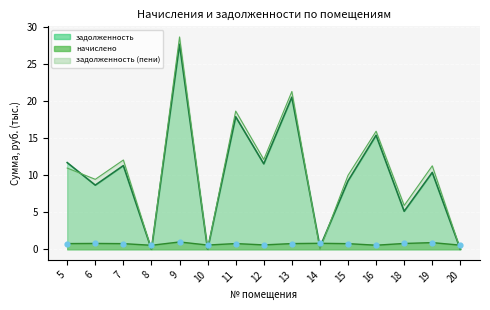

At which category is the sum across all series the highest?

9